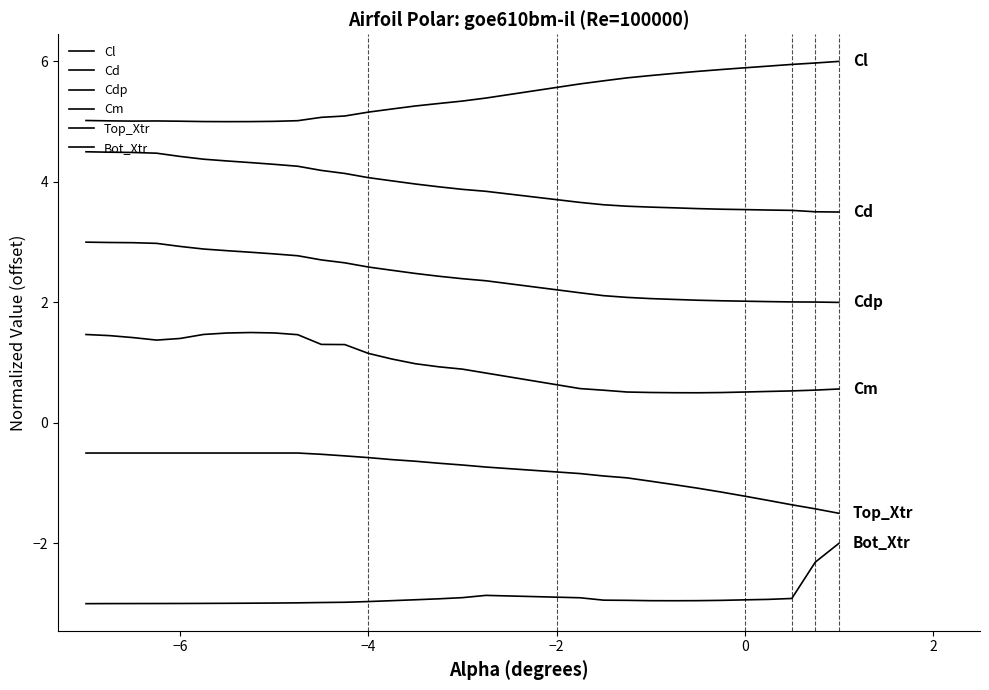

Does the chart display data point markers on the line(s)?

No